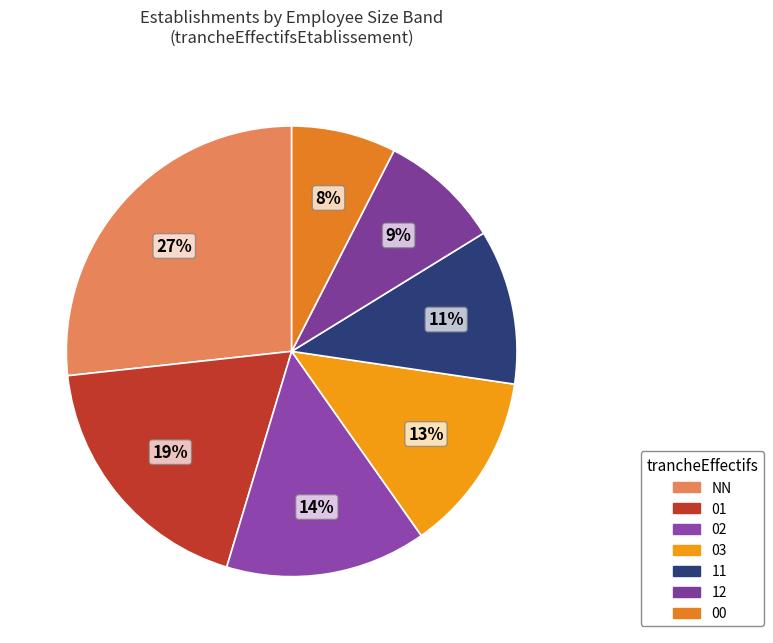

Rank the categories by value from lowest to highest.

00, 12, 11, 03, 02, 01, NN